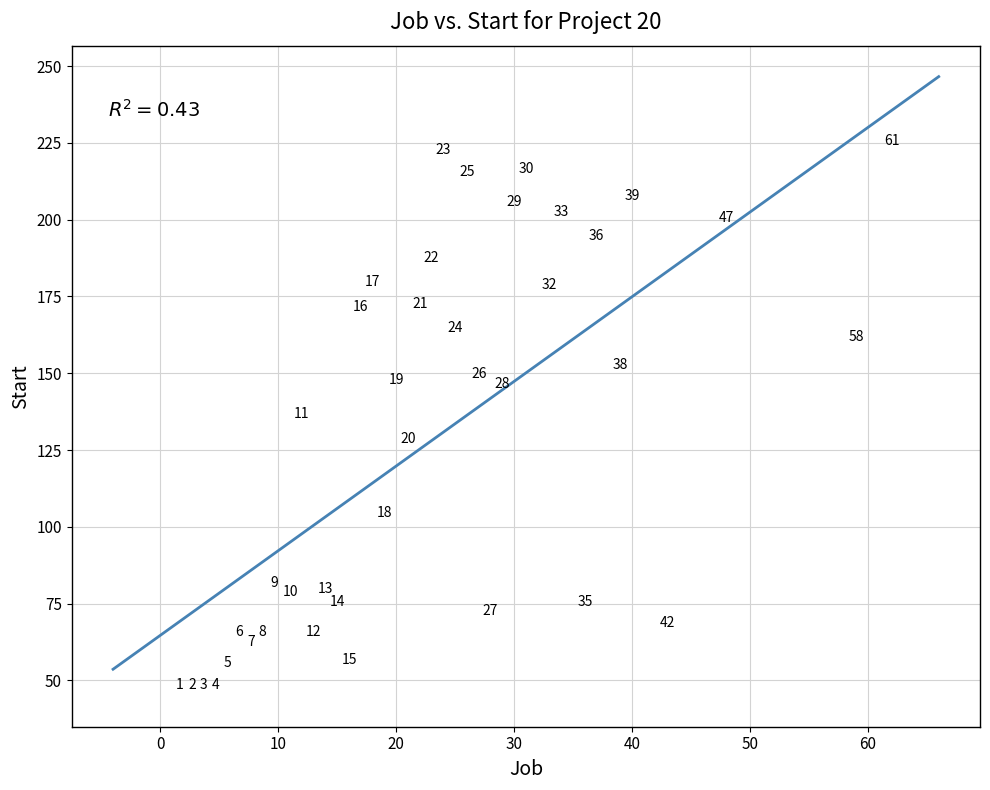

What is the range of Y values (max minus min)?

177